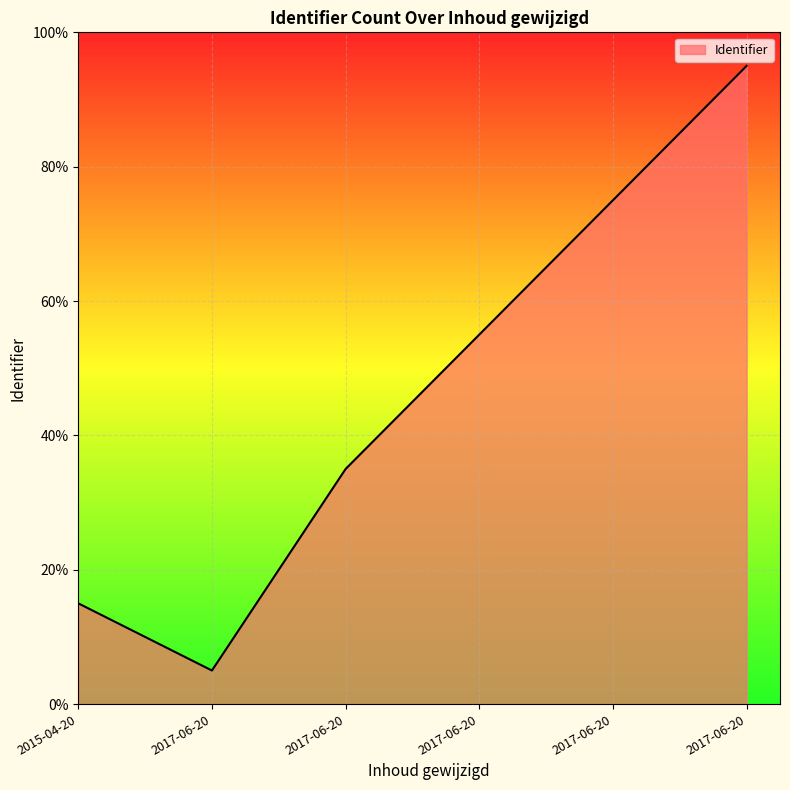

Count the number of categories in the chart.

6